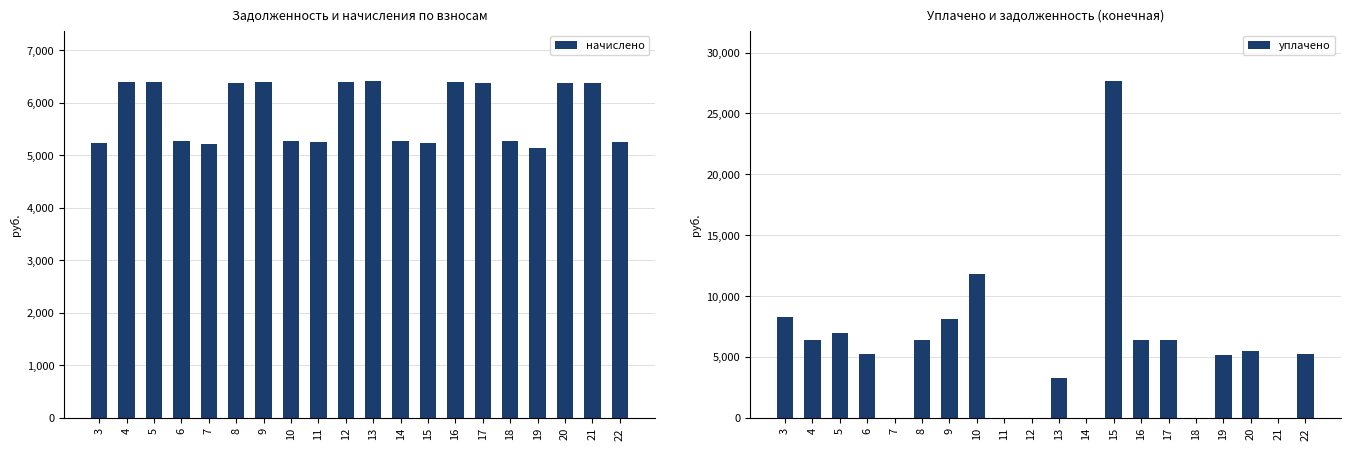

Are the bars grouped side by side (vs. stacked)?

Yes